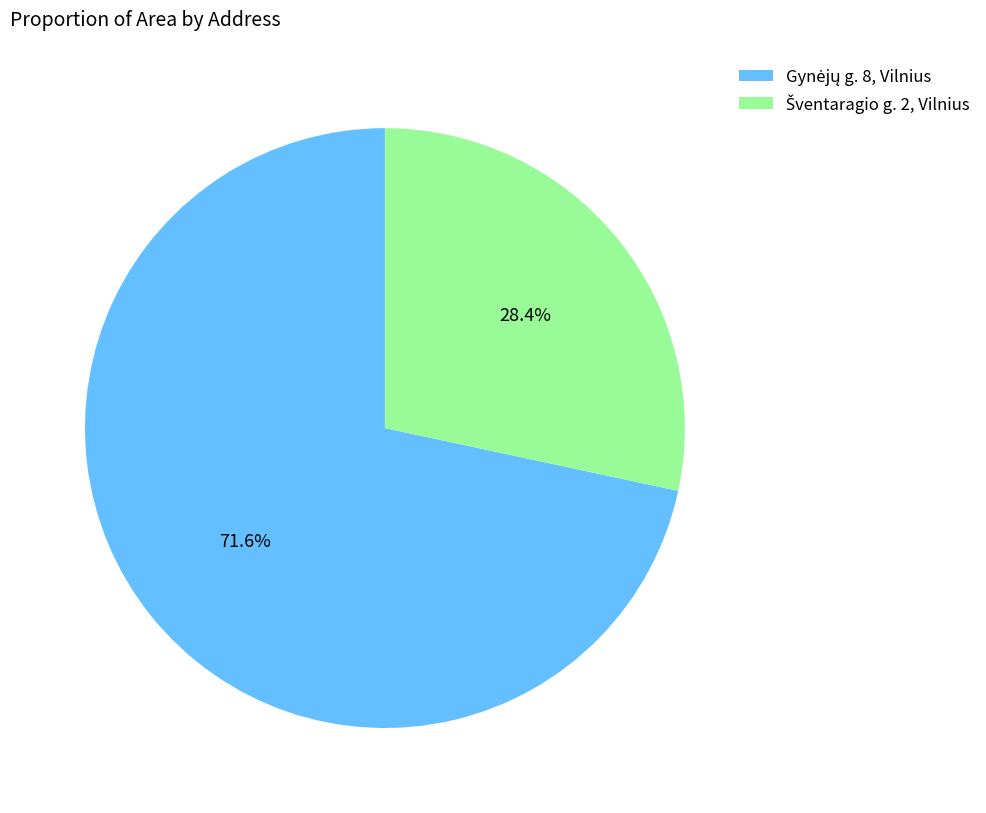

Does any single category account for the majority?

Yes